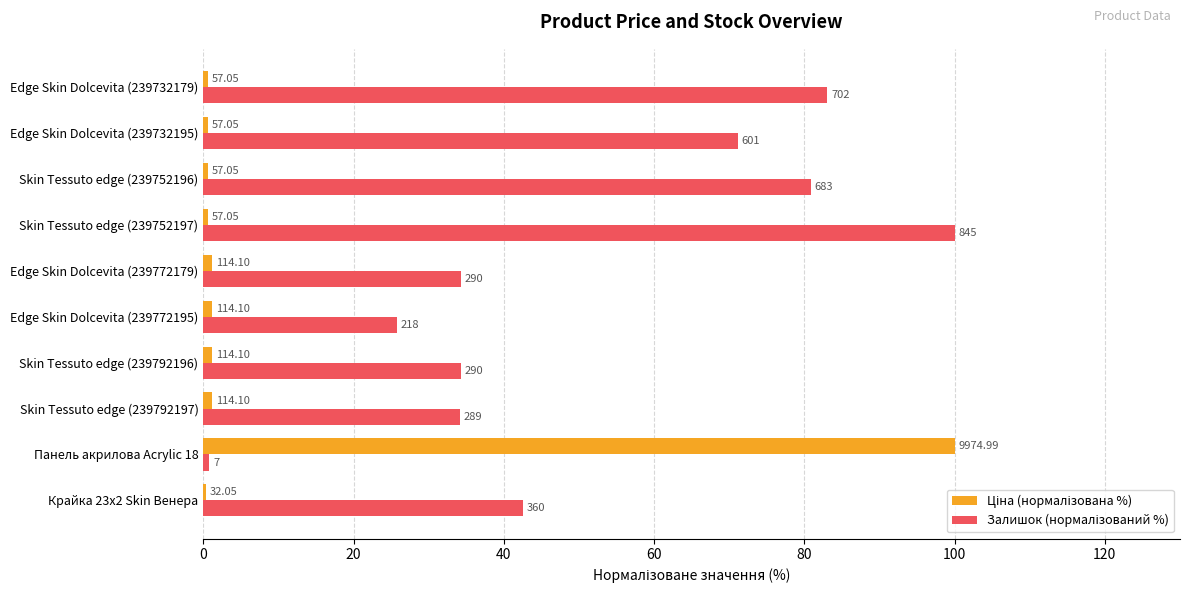

What position from the right is Edge Skin Dolcevita (239732195)?

2